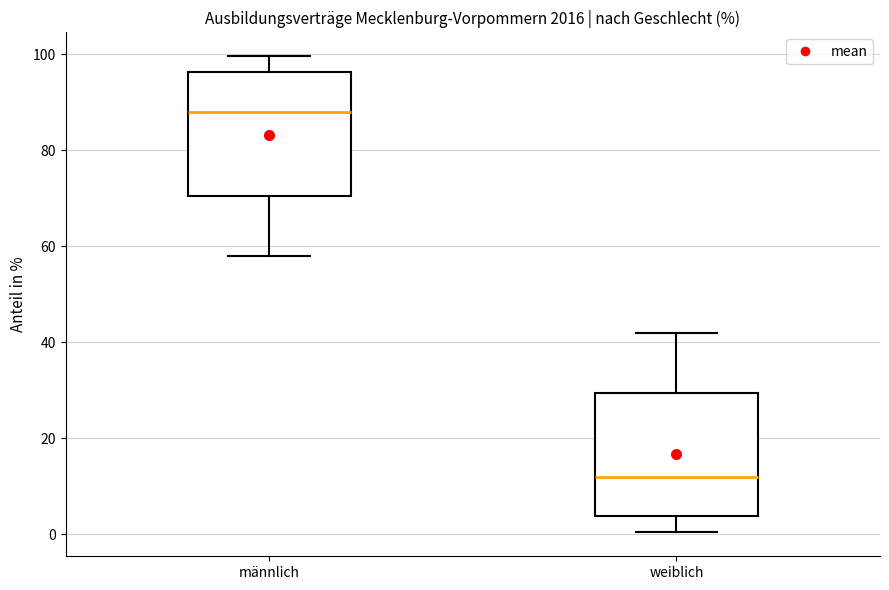

Where is the upper edge of the box for männlich on the y-axis? The values are not printed on the chart, so give them approximately, as read against the axis.

96